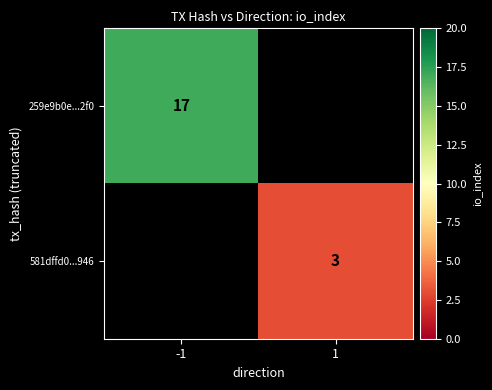

The value of 581dffd0...946 at 1 is 3. True or false?

True